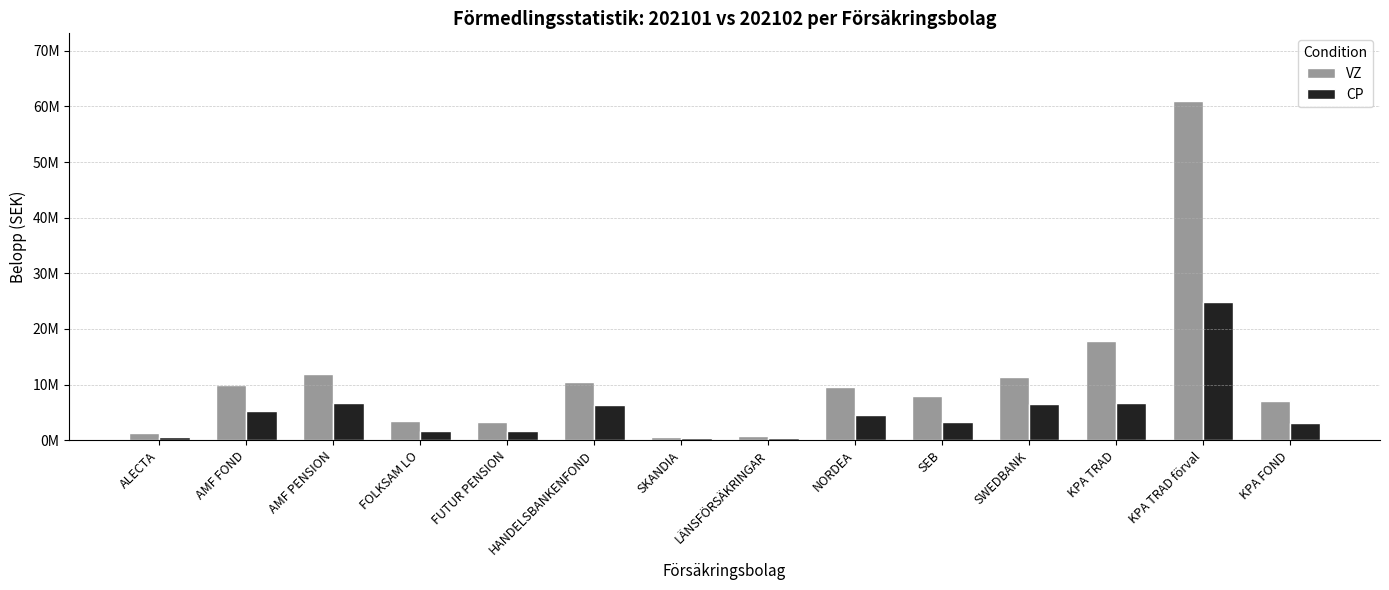

At which category is the sum across all series the highest?

KPA TRAD förval